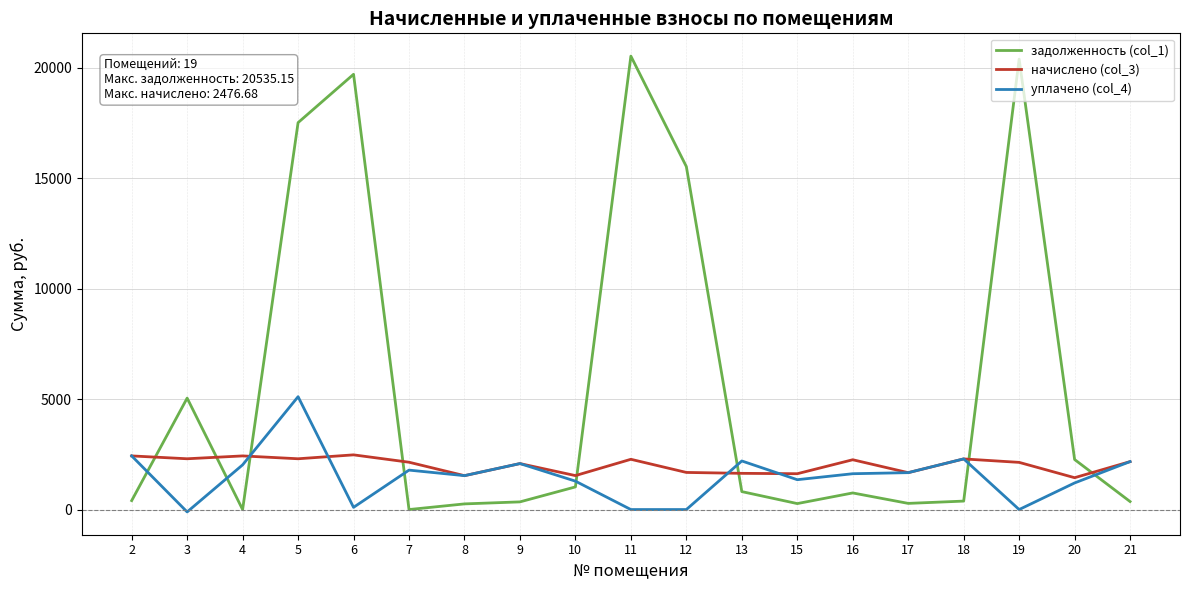

What is the sum of the начислено (col_3) values at 5 and 12?

3980.3